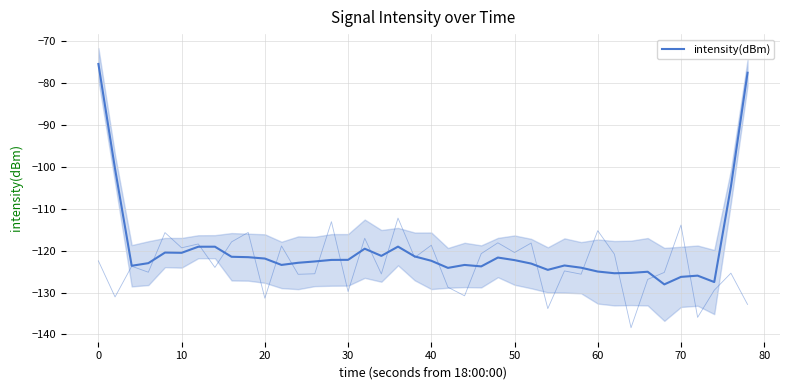

What is the average value?

-119.6